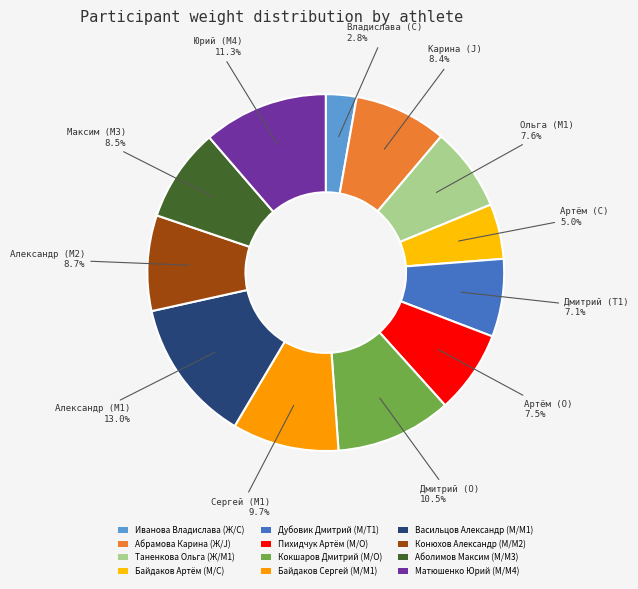

What portion of the pie excludes Иванова Владислава (Ж/C)?

97.2%